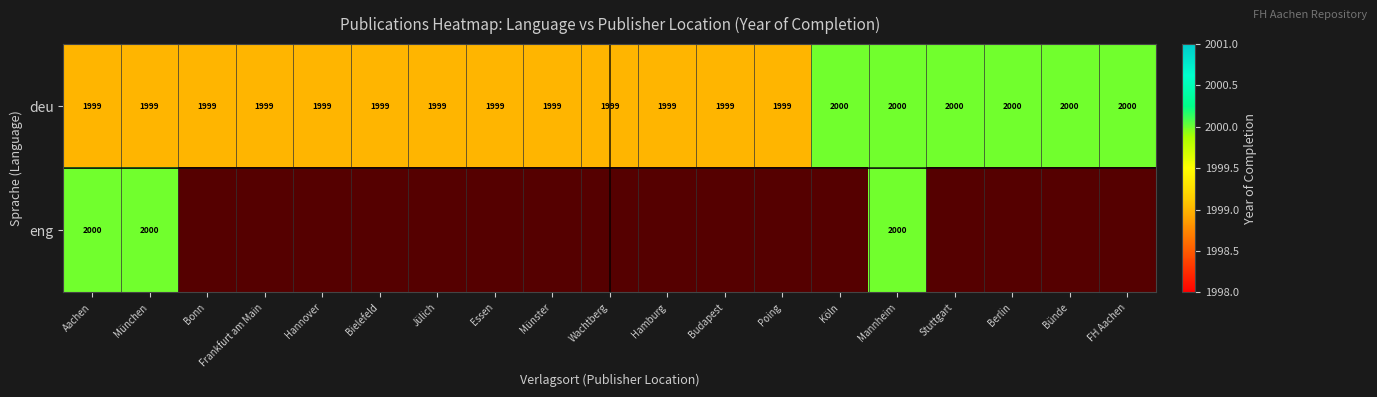

The value of deu at Münster is 654. True or false?

False